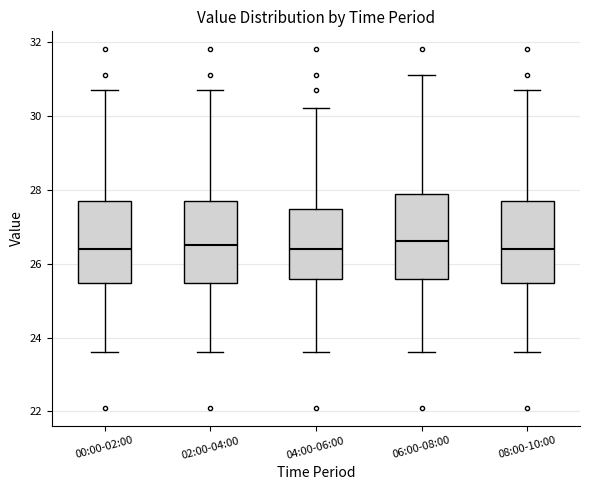

Reading left to right, transcribe this box plot: for each box, give where its median line is, the range the box spans, and where its two whiskers end, as read against the y-axis. The values are not printed on the chart, so give them approximately, as read against the axis.

00:00-02:00: median 26.4, box 25.4 to 27.8, whiskers 23.6 to 30.8
02:00-04:00: median 26.6, box 25.4 to 27.8, whiskers 23.6 to 30.8
04:00-06:00: median 26.4, box 25.6 to 27.4, whiskers 23.6 to 30.2
06:00-08:00: median 26.6, box 25.6 to 27.8, whiskers 23.6 to 31.2
08:00-10:00: median 26.4, box 25.4 to 27.8, whiskers 23.6 to 30.8